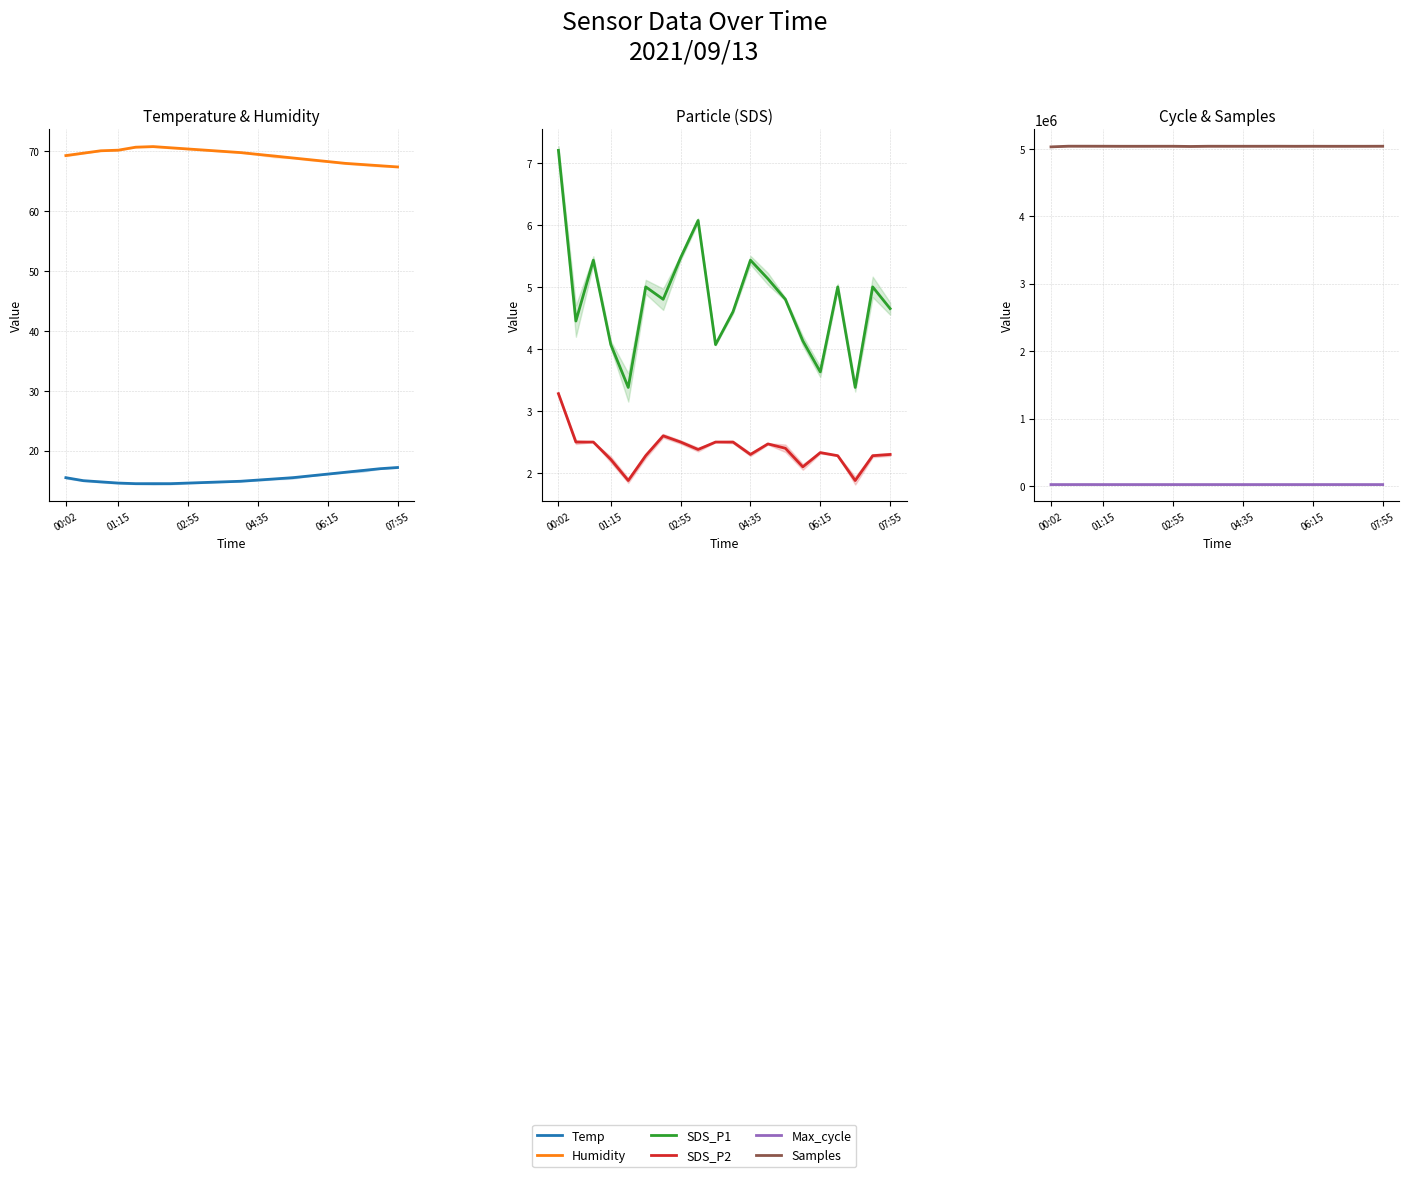

How many data points does each series have?

20